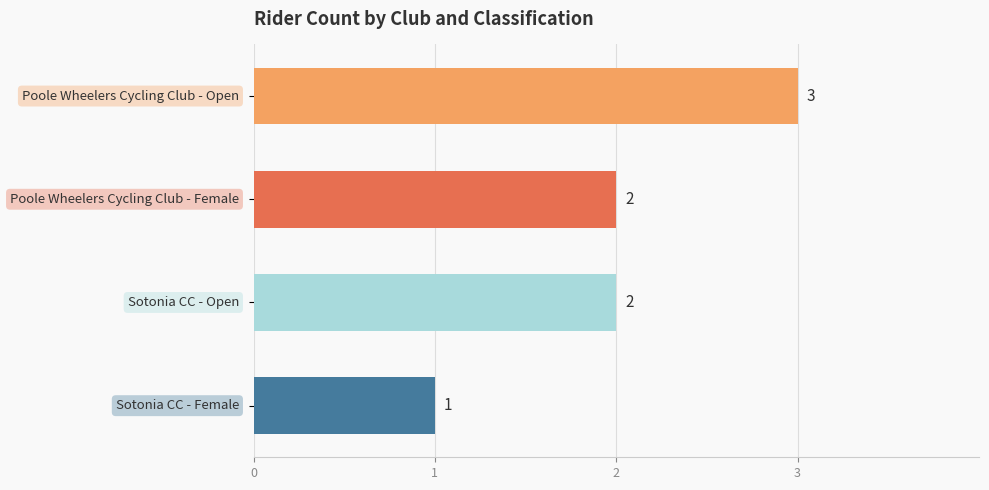

What is the maximum value shown in the chart?

3